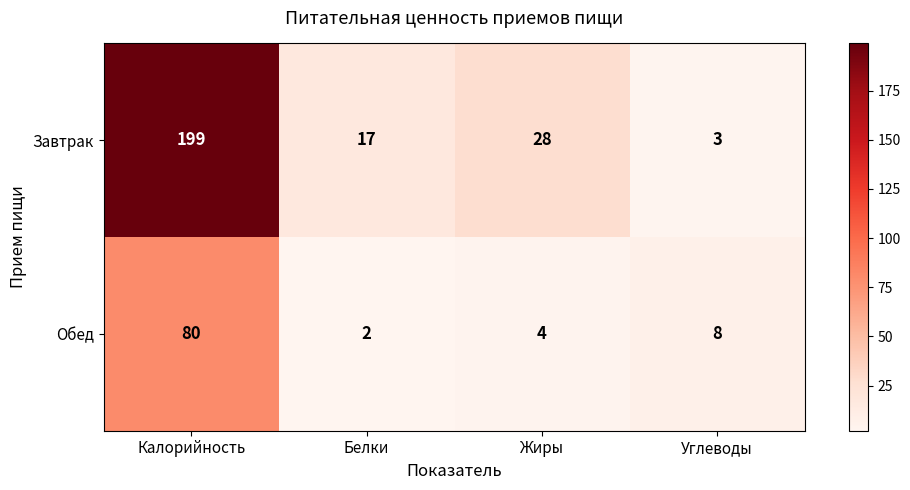

How many data points does each series have?

4